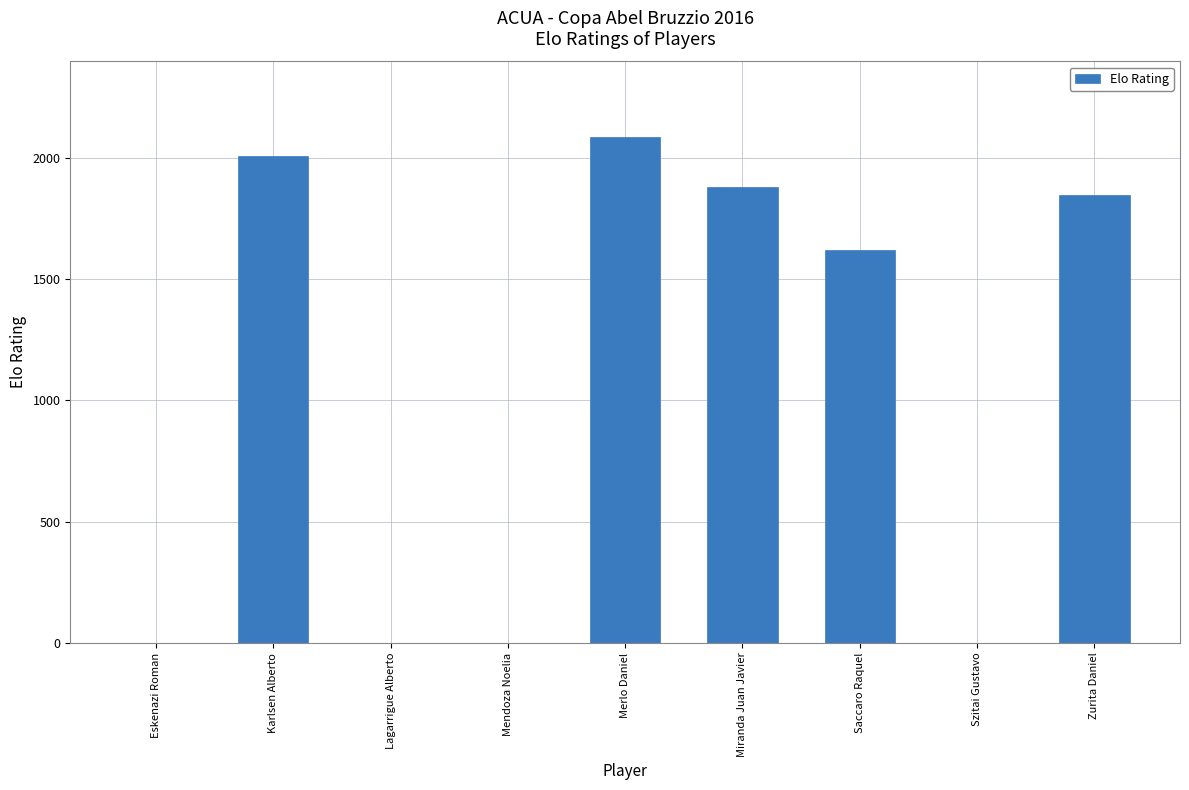

What is the change in value from Karlsen Alberto to Zurita Daniel?

-163